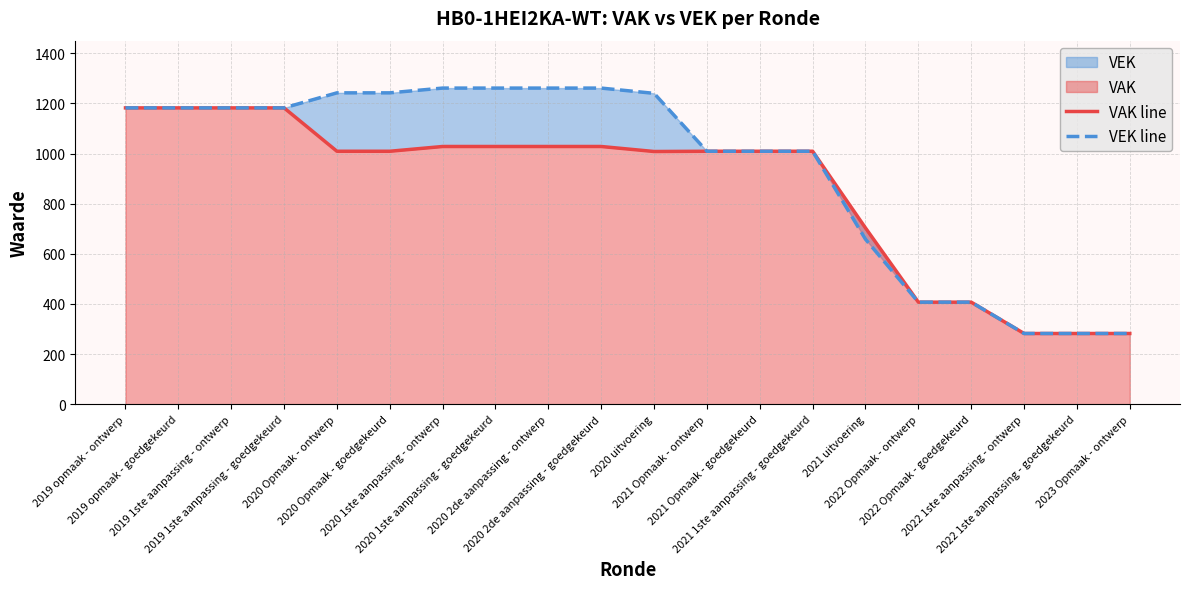

At which label does VEK line reach its peak?

2020 1ste aanpassing - ontwerp